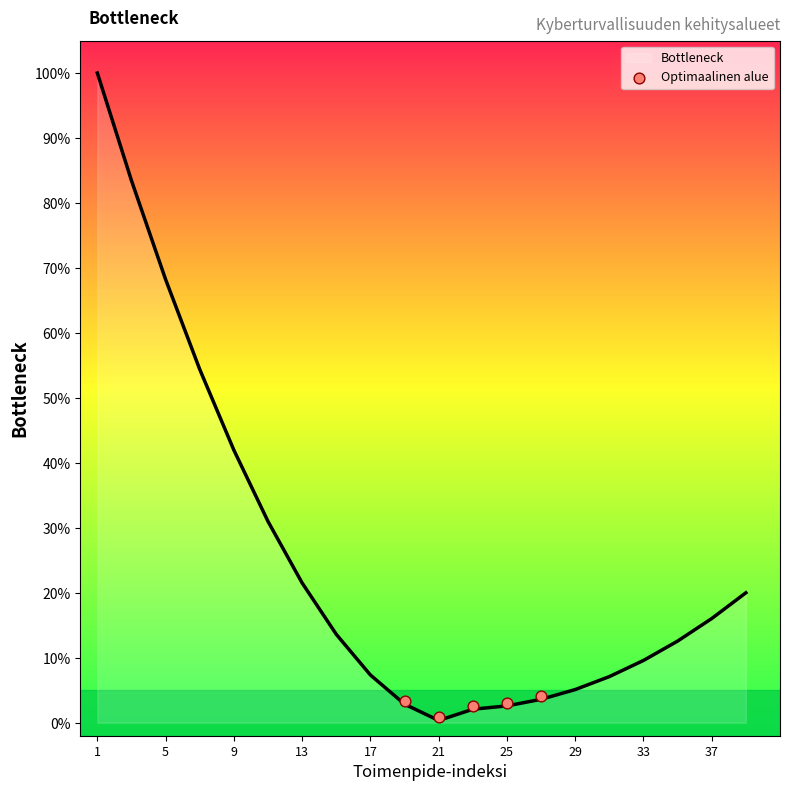

The value of Bottleneck at 13 is 21.5. True or false?

True